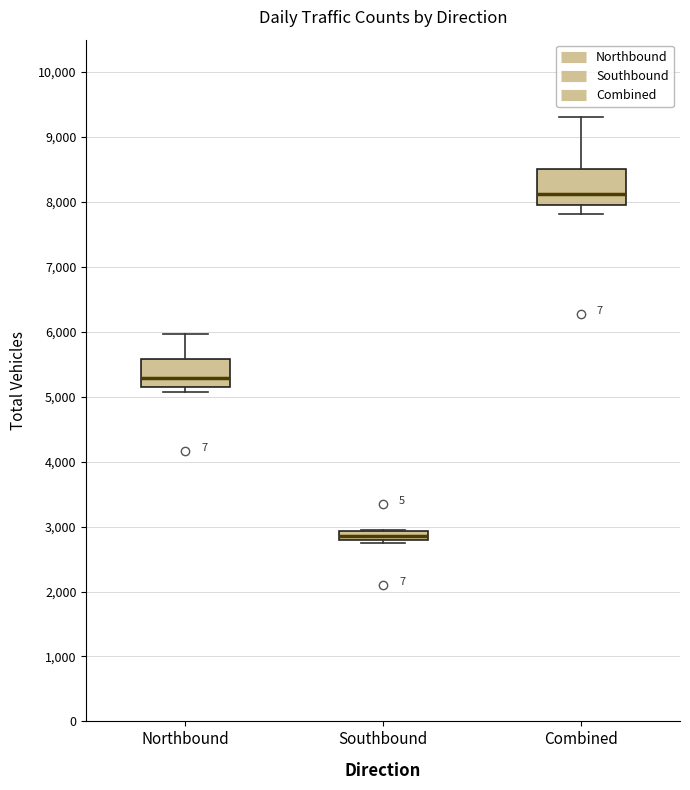

Which box has the highest median line?

Combined